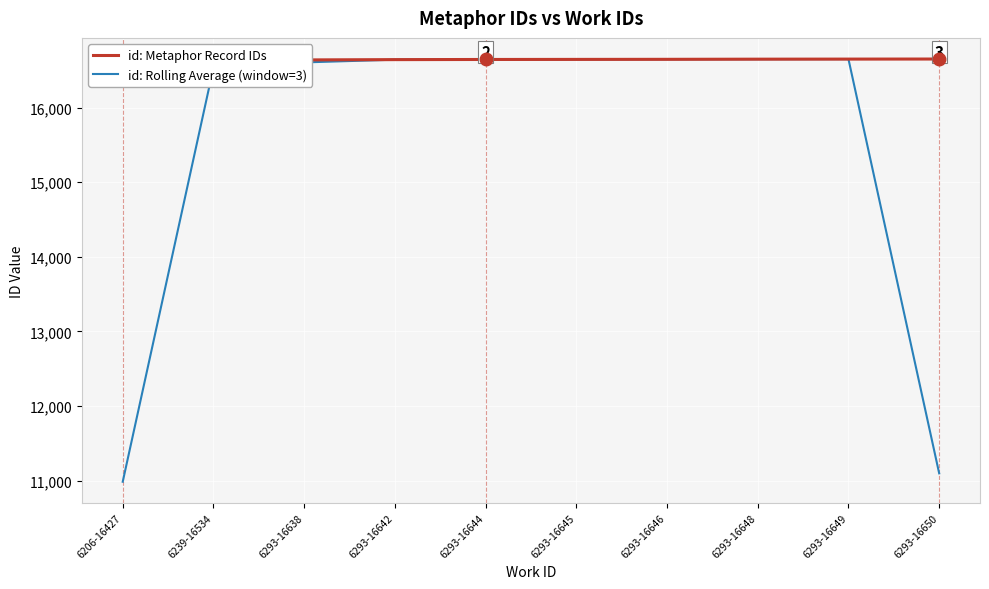

How many intersections are there between id: Rolling Average (window=3) and id: Metaphor Record IDs?

1